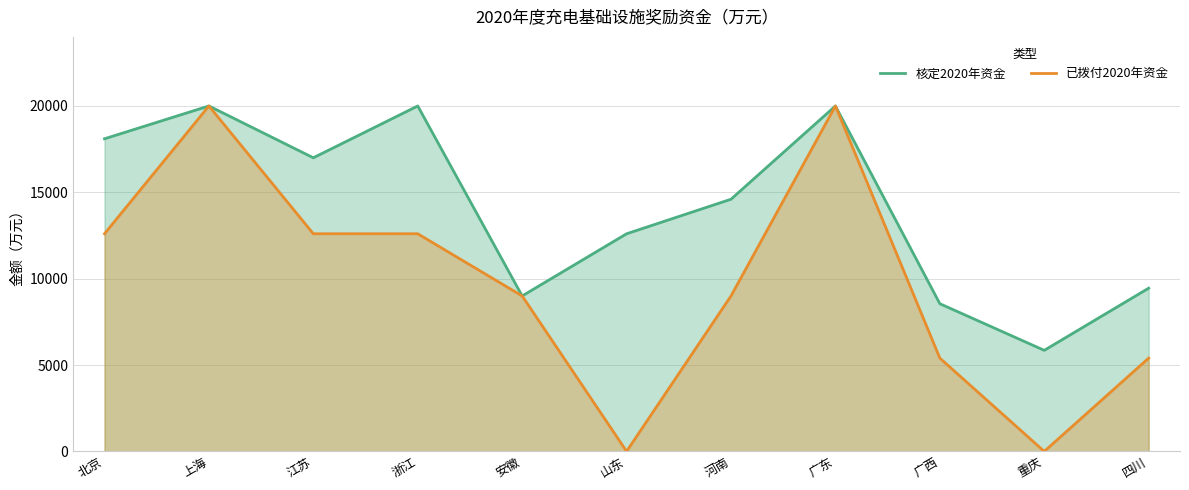

How many data points does each series have?

11